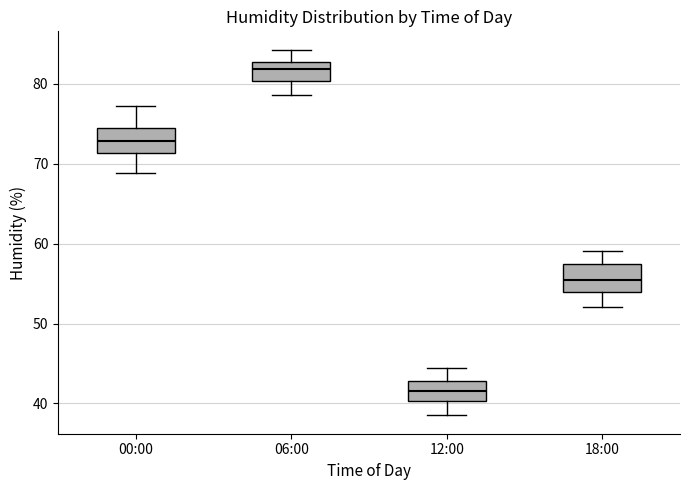

Which box has the highest median line?

06:00